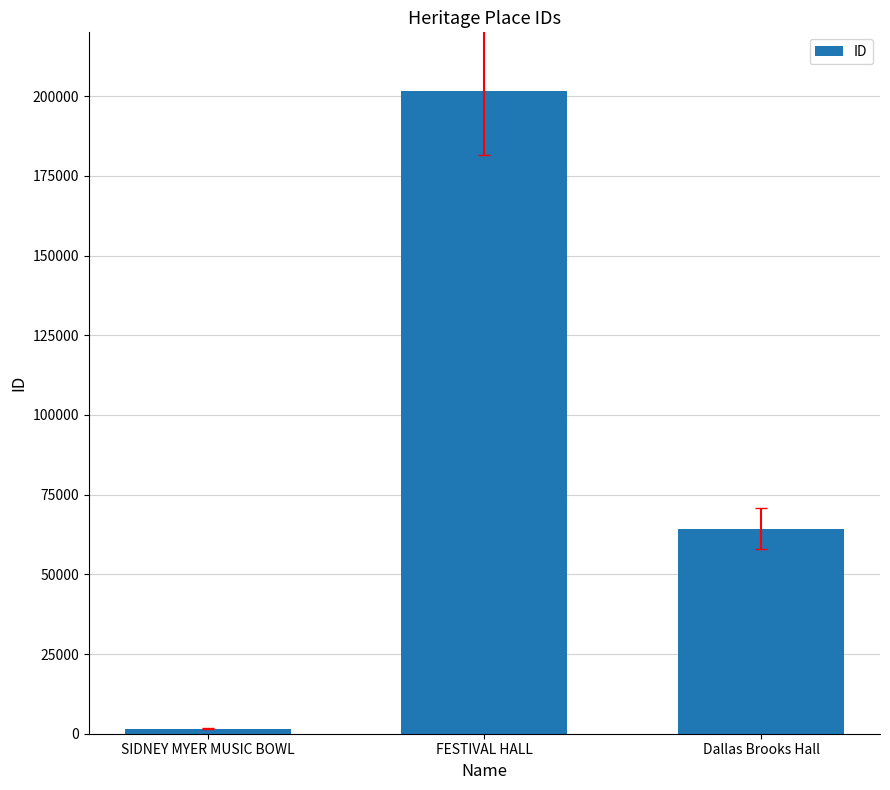

Does the chart contain stacked bars?

No